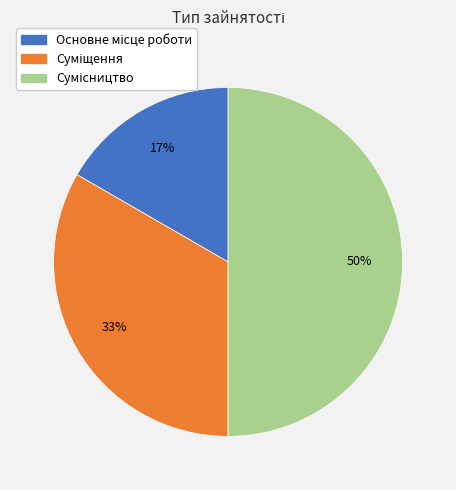

To the nearest percent, what is the difference between the largest and smallest slice percentages?

33%